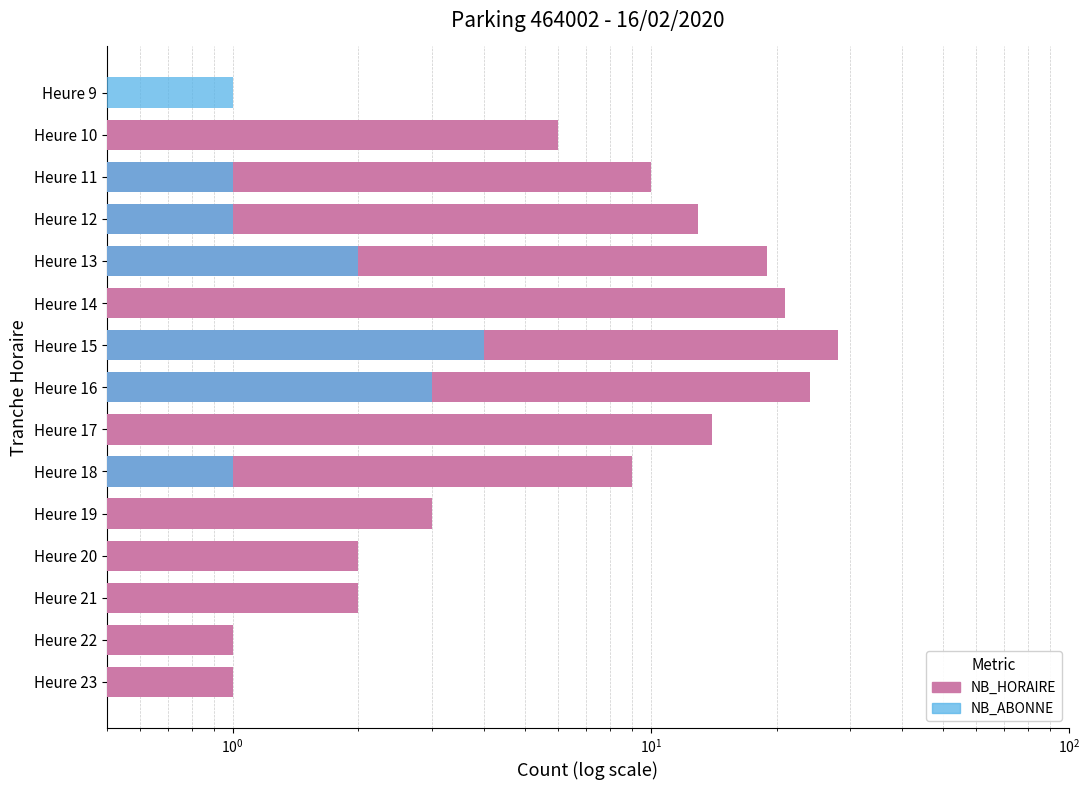

How many bars are there in each group?

2